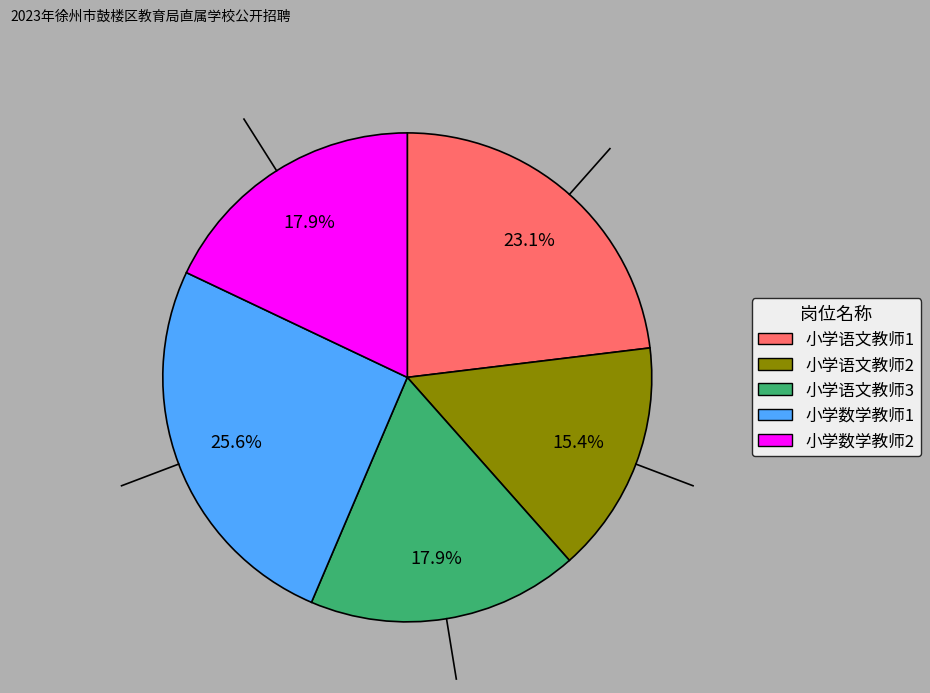

Count the number of slices in the pie.

5